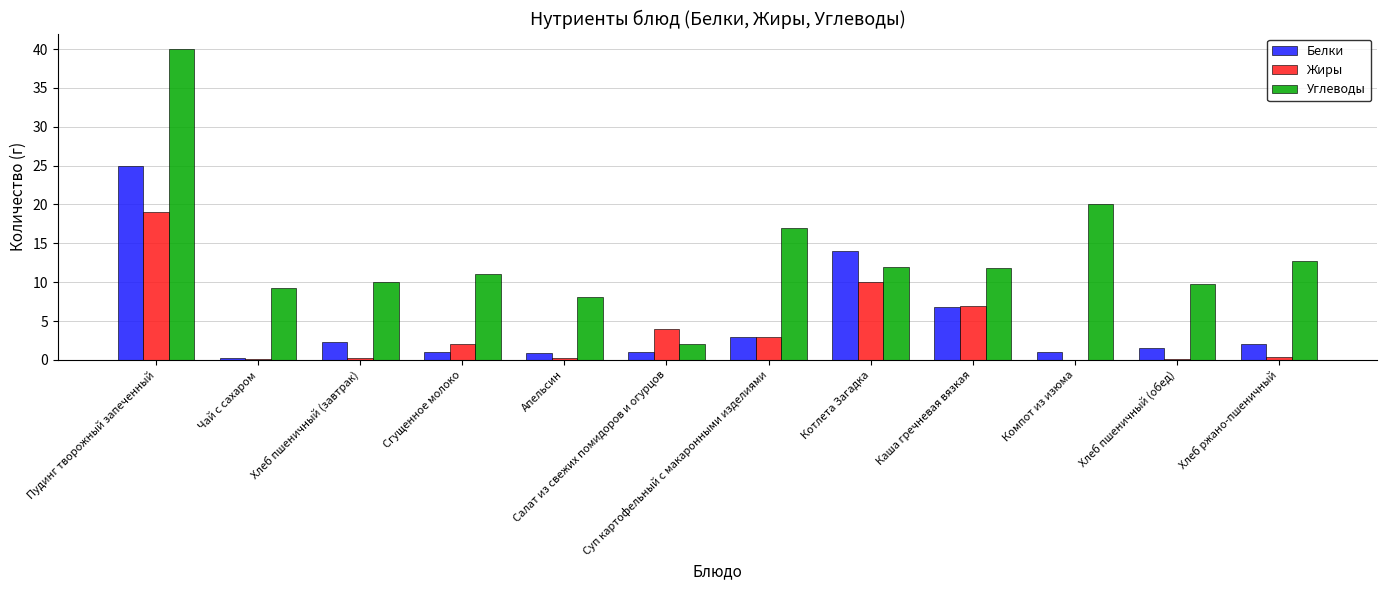

What is the greatest value displayed?

40.0